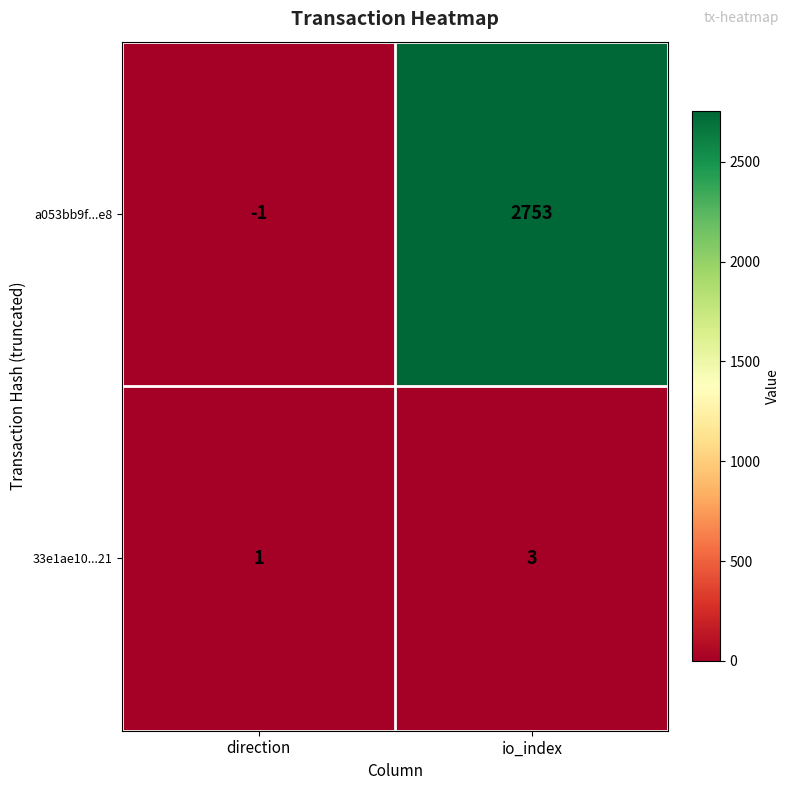

Which series has the largest total across all categories?

a053bb9f...e8